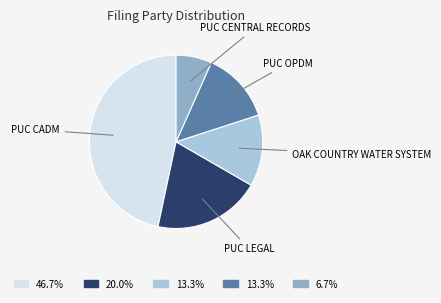

Does any single category account for the majority?

No